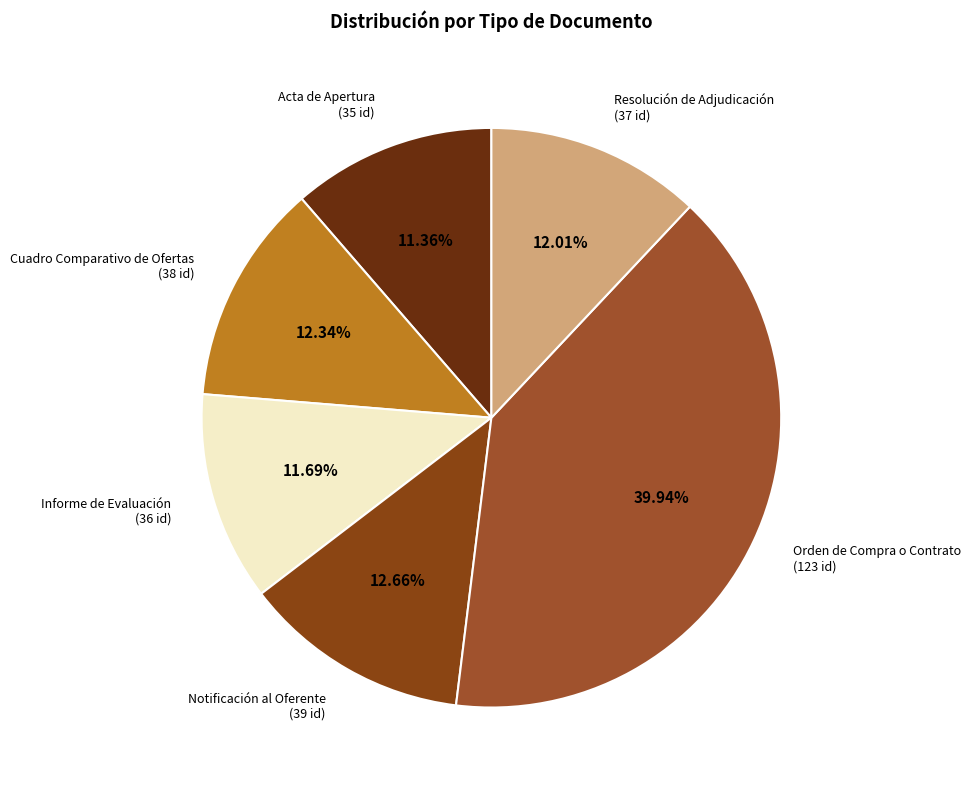

To the nearest percent, what portion does Informe de Evaluación represent?

12%